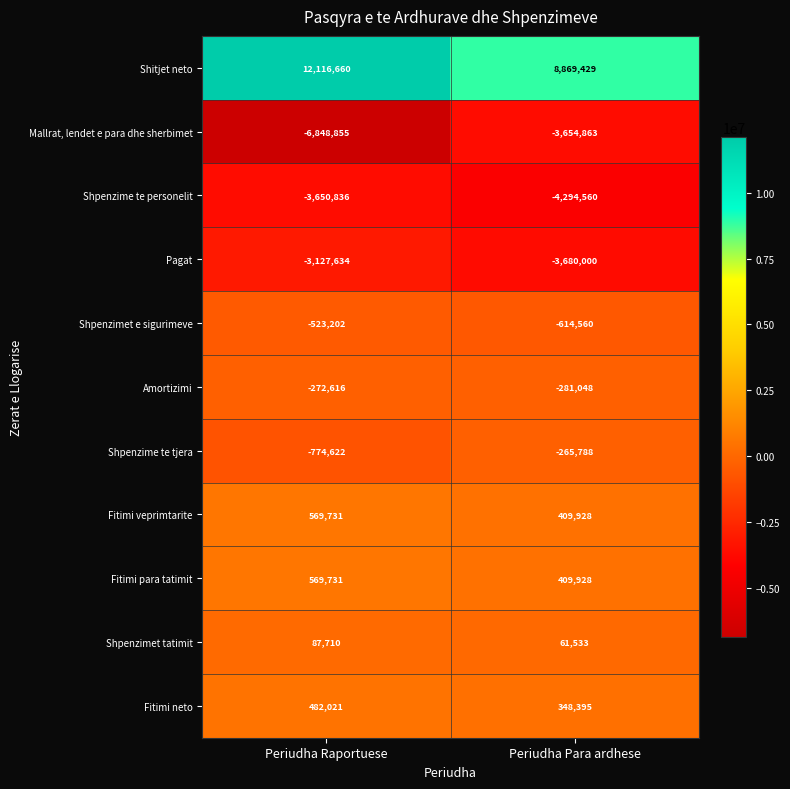

What is the approximate value of Fitimi neto at Periudha Para ardhese?

348395